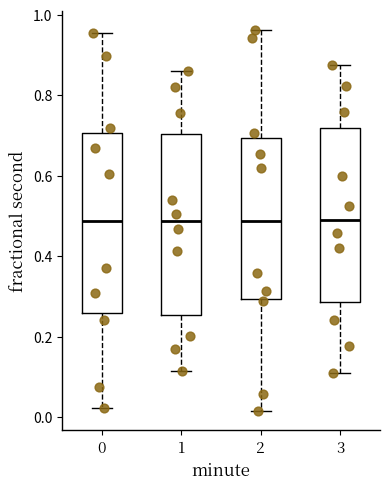

Reading left to right, read every box against the y-axis: the position of its median line, the range the box covers, and the ends of its whiskers. The values are not printed on the chart, so give them approximately, as read against the axis.

0: median 0.48, box 0.26 to 0.70, whiskers 0.02 to 0.96
1: median 0.48, box 0.26 to 0.70, whiskers 0.12 to 0.86
2: median 0.48, box 0.30 to 0.70, whiskers 0.02 to 0.96
3: median 0.50, box 0.28 to 0.72, whiskers 0.10 to 0.88